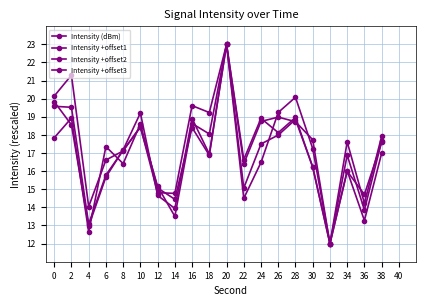

At which category does Intensity (dBm) reach its first local peak?

10